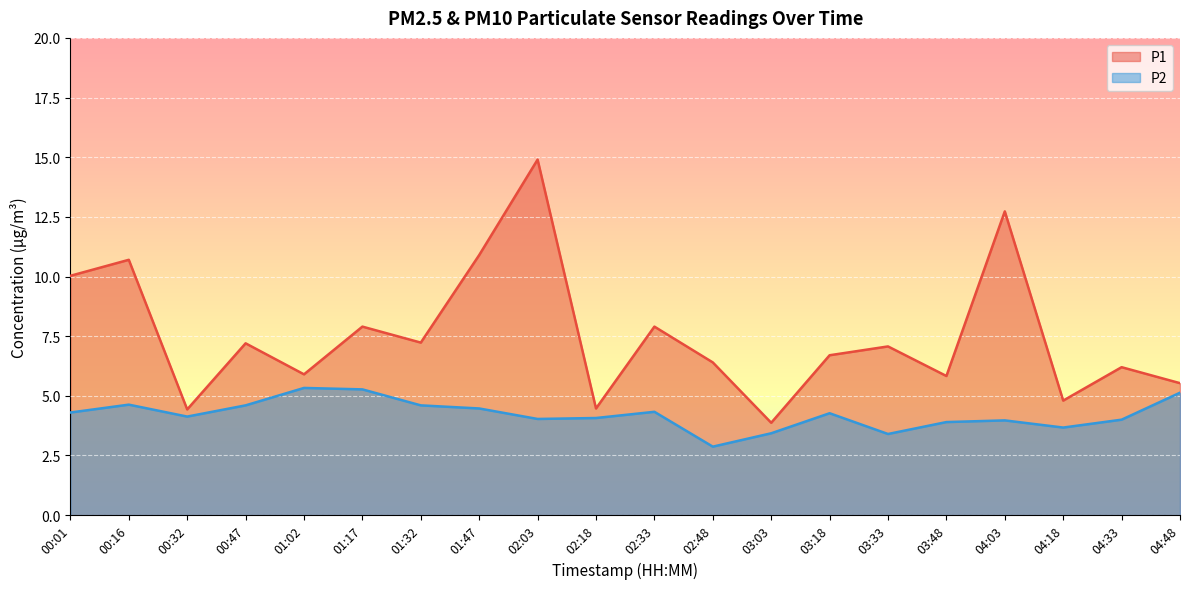

What is the value of the P1 point at the 18th from the left?

4.8